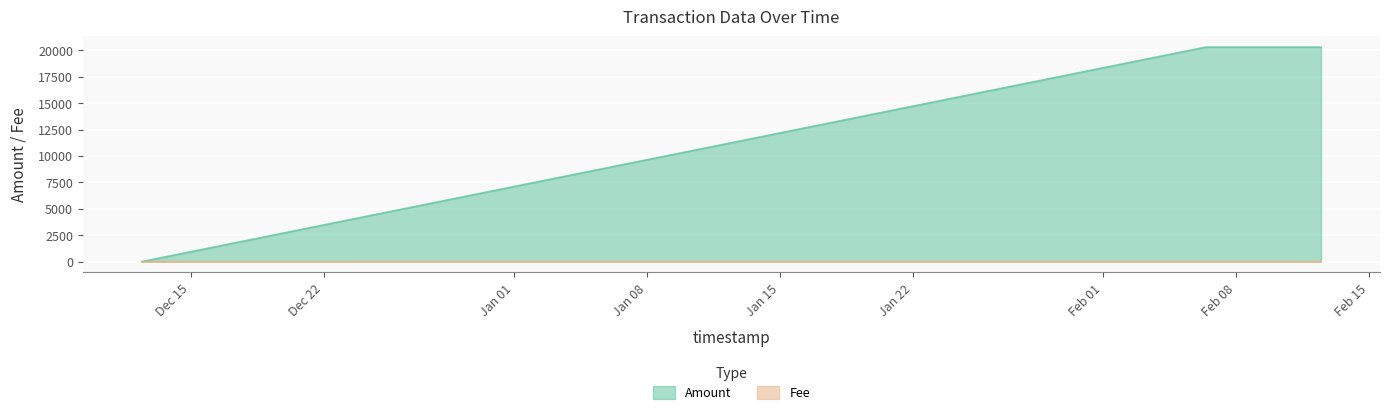

What is the label of the 1st point from the left?

2024-02-12 11:46:18